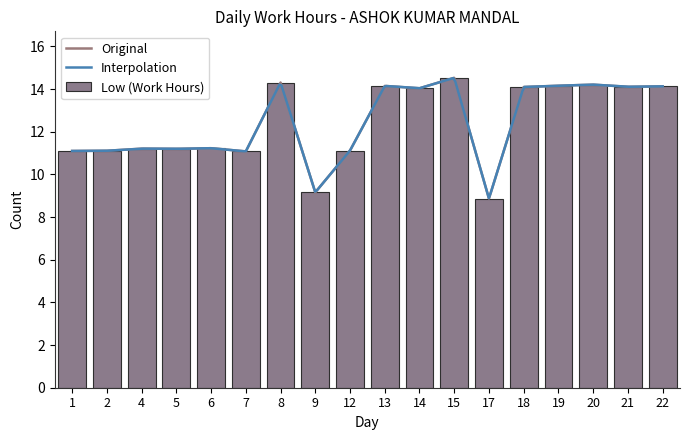

What is the value of the 13th bar from the left?

8.9